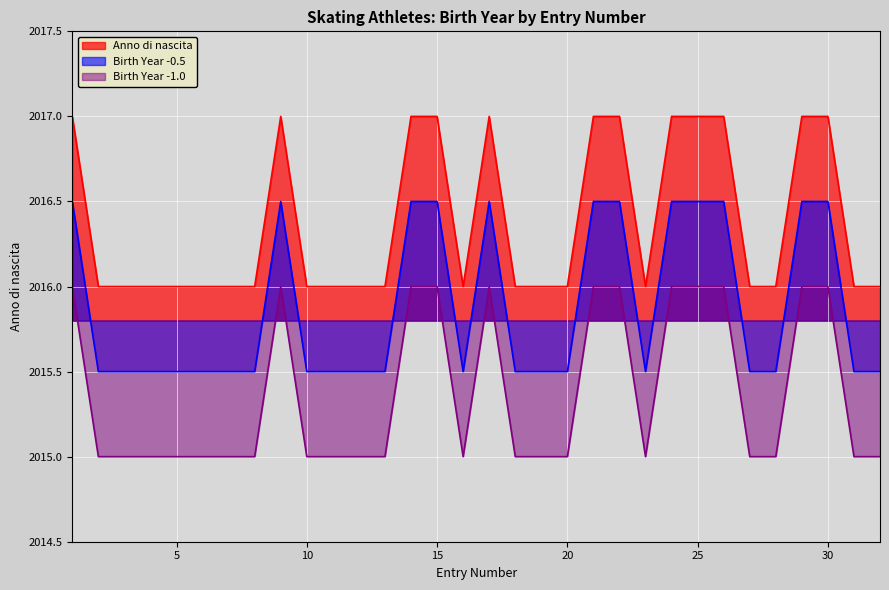

What is the sum of the values at 19 and 21?

4033